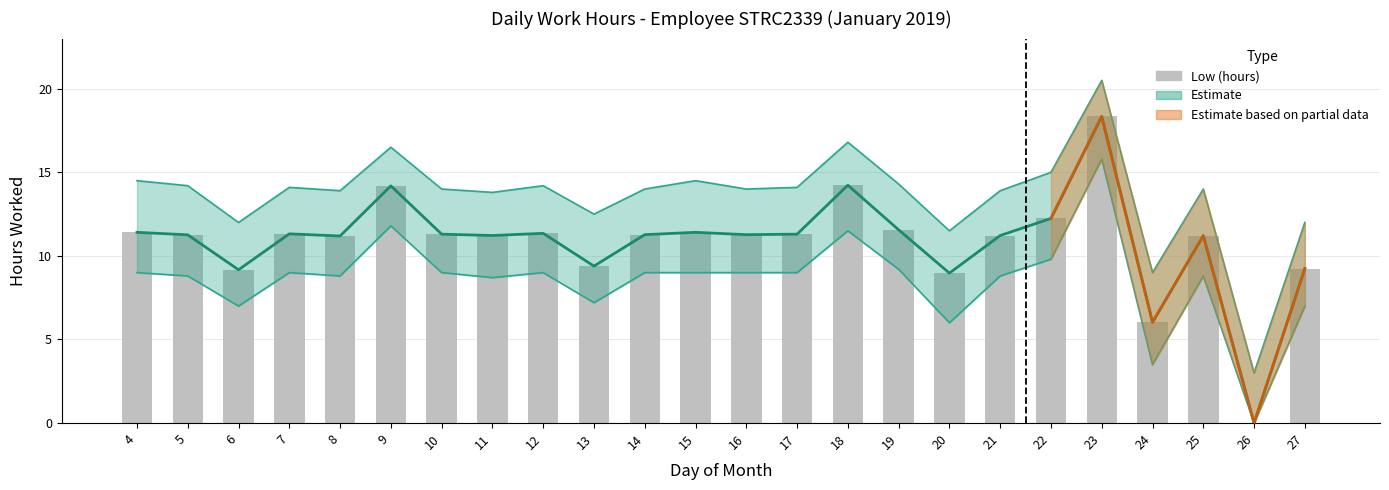

List the labels in order of value, smallest first.

26, 24, 20, 6, 27, 13, 8, 25, 11, 21, 5, 14, 16, 10, 17, 7, 12, 4, 15, 19, 22, 9, 18, 23